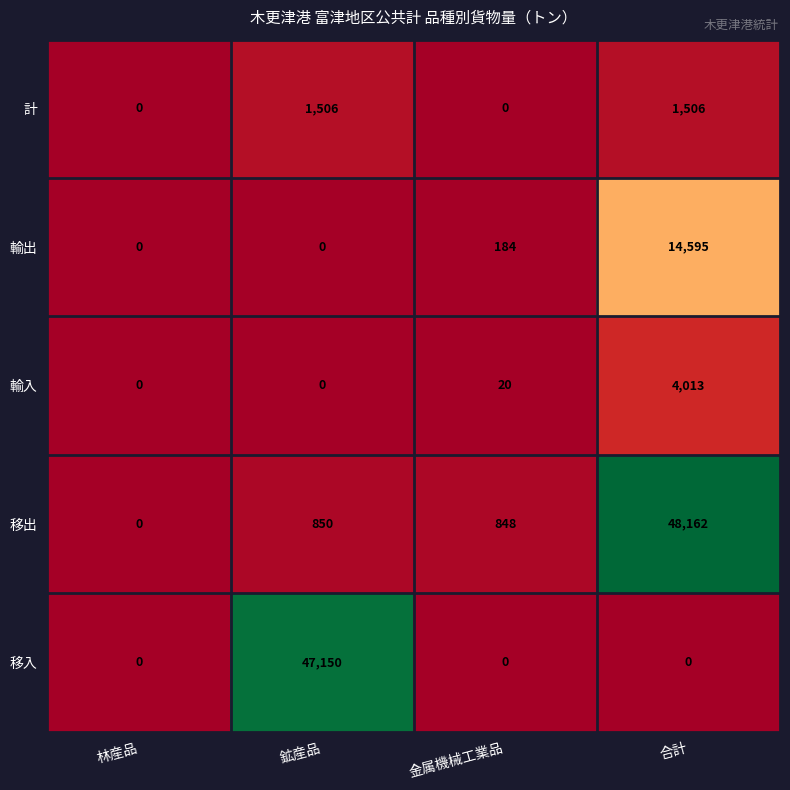

What is the maximum value for 計?

1506